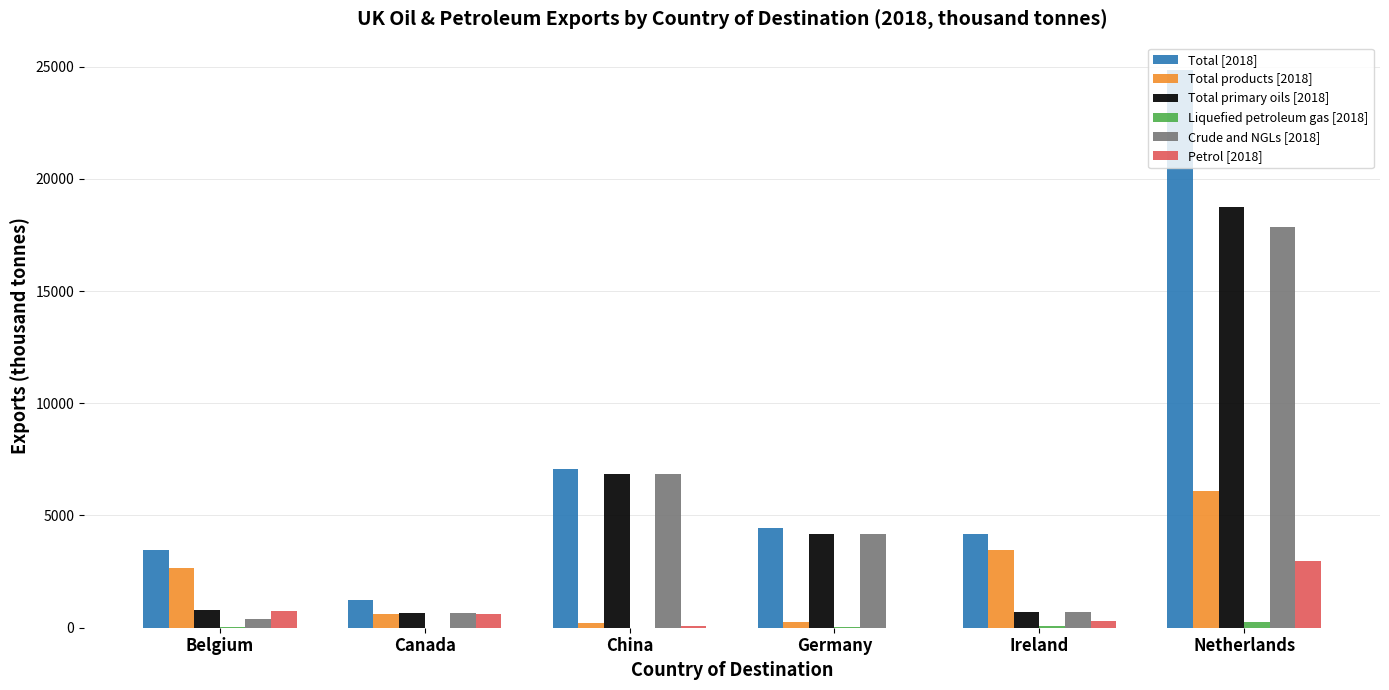

Which series has the largest range (max minus min)?

Total [2018]